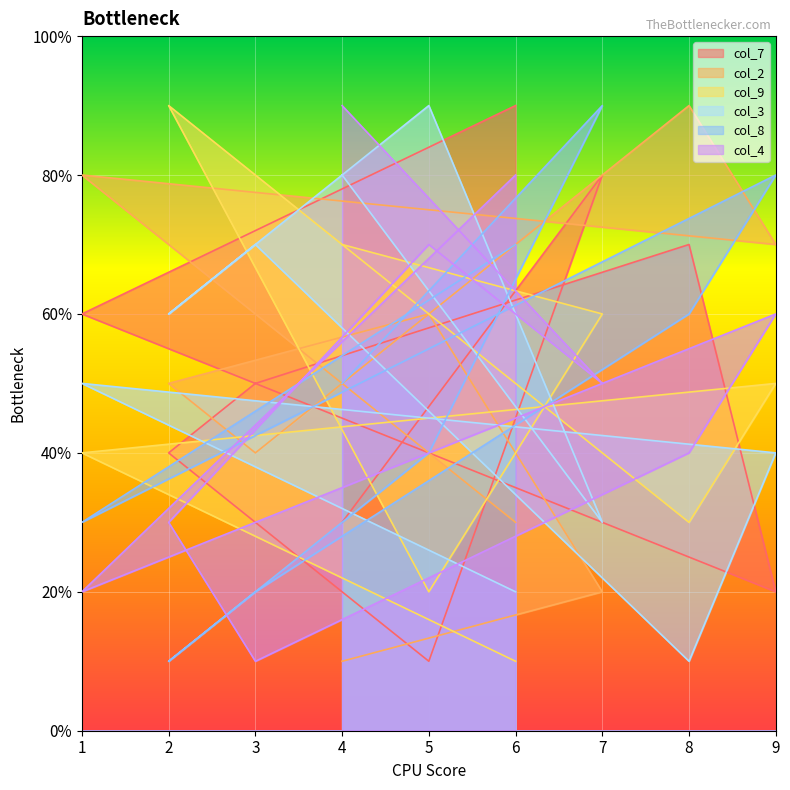

Where is col_8 nearest to the value 5?

4